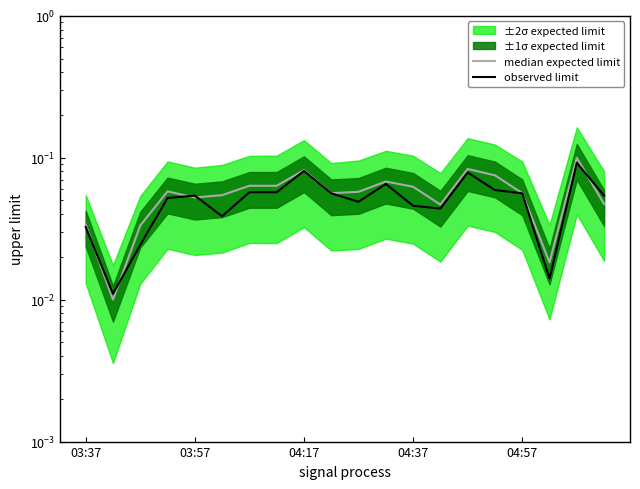

Which series has the largest range (max minus min)?

median expected limit